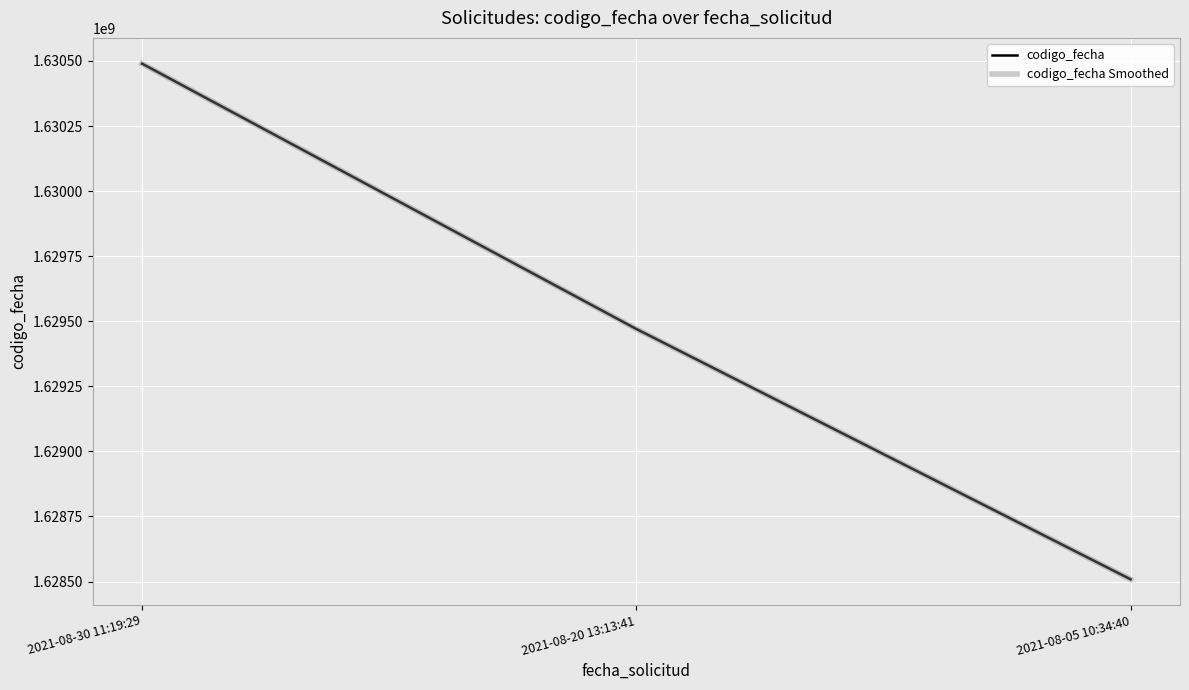

What is the average value of the codigo_fecha series?

1629489517